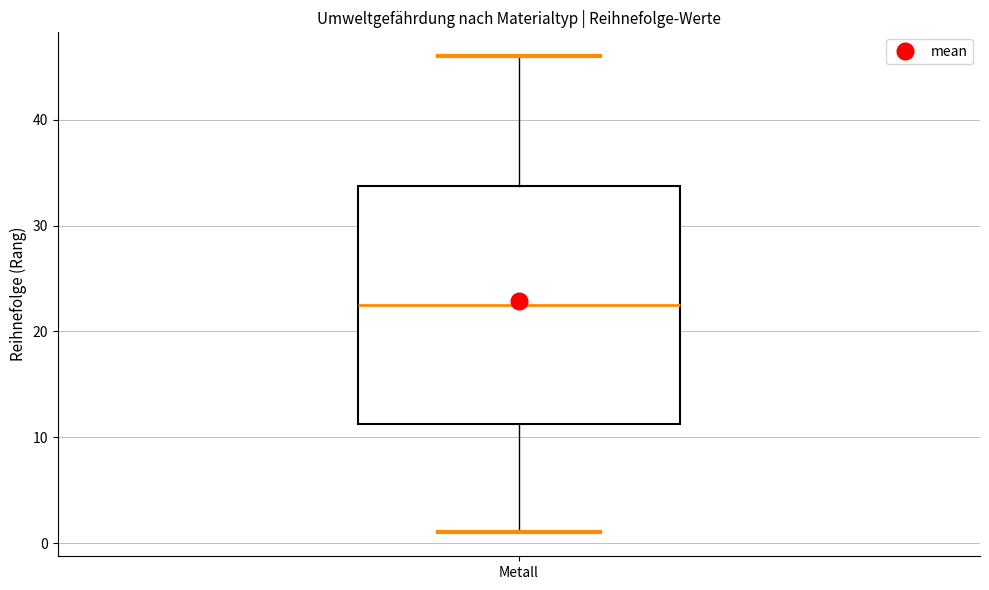

Transcribe this box plot: give where the median line is, the range the box spans, and where the two whiskers end, as read against the y-axis. The values are not printed on the chart, so give them approximately, as read against the axis.

median 23, box 11 to 34, whiskers 1 to 46